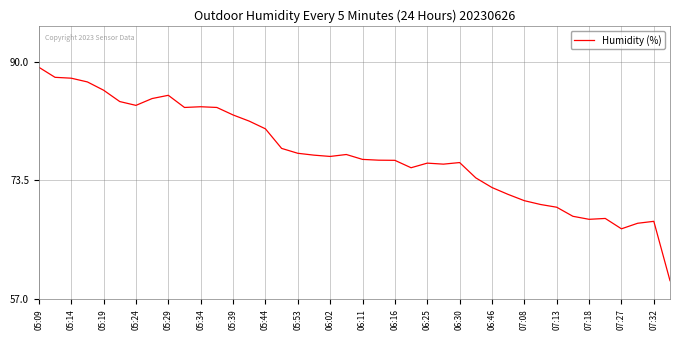

What is the sum of all values?

3086.1